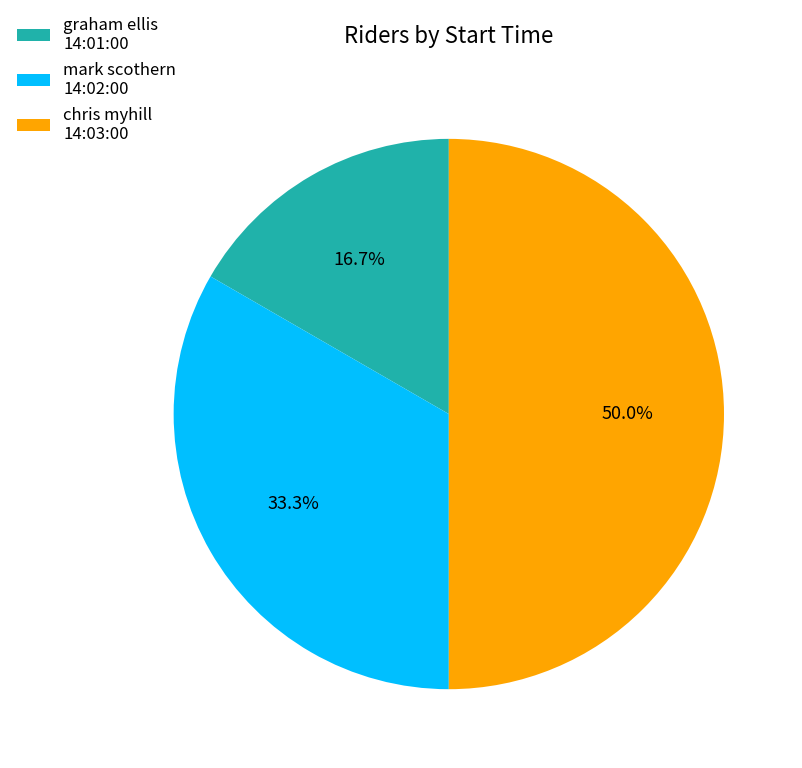

Does graham ellis 14:01:00 represent more than half of the total?

No